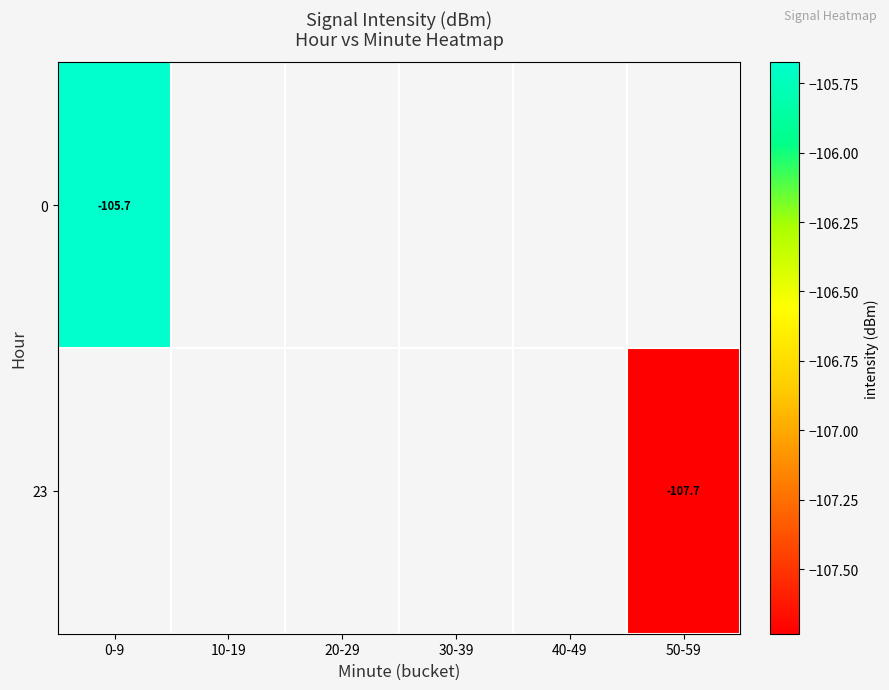

What is the maximum value for 0?

-105.7